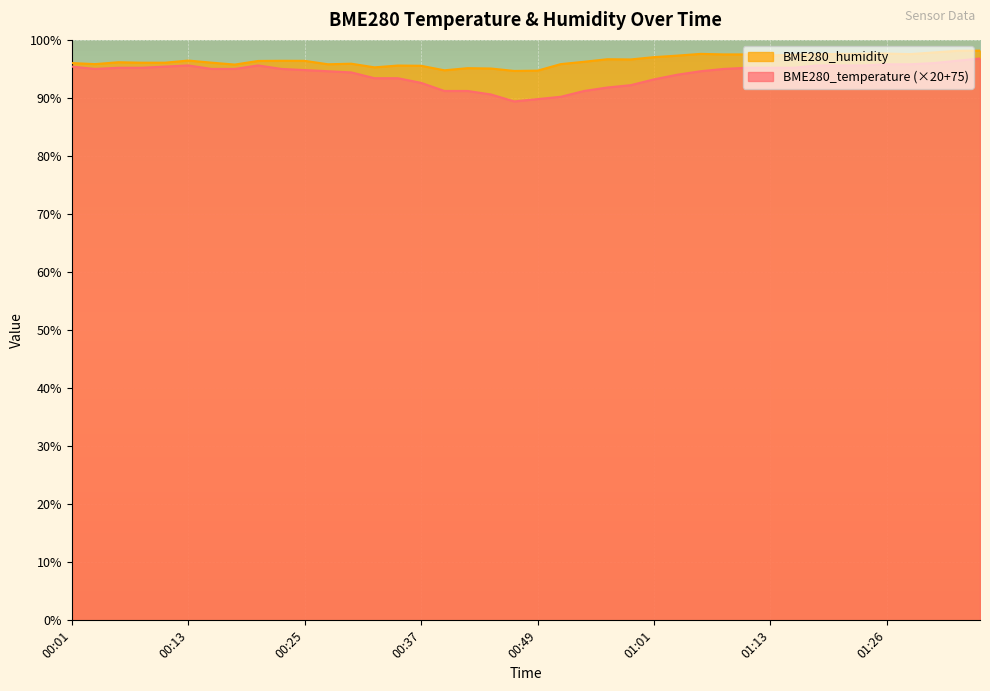

What is the sum of the BME280_temperature values at 01:06 and 00:18?

189.6